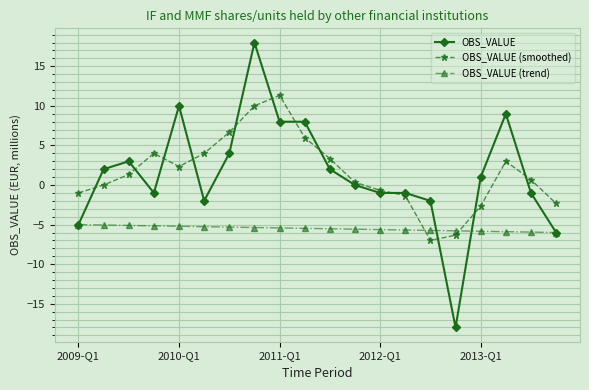

What is the value of the OBS_VALUE (trend) point at the 17th from the left?

-5.8